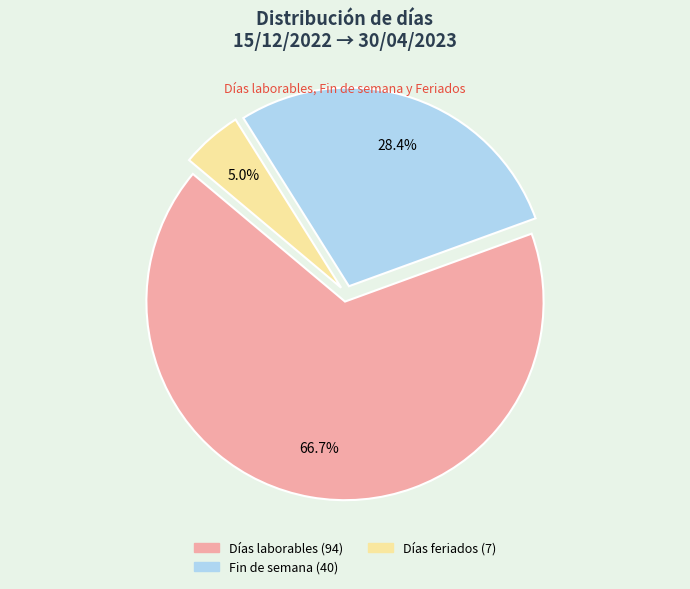

Is there a majority slice in this chart?

Yes